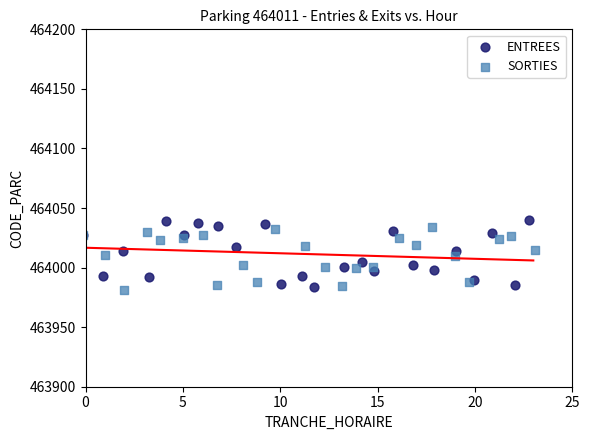

What are all the series names shown in the legend?

ENTREES, SORTIES